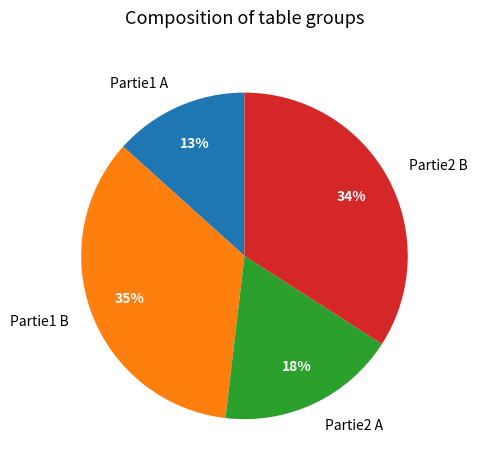

Between Partie1 B and Partie2 B, which is larger?

Partie1 B